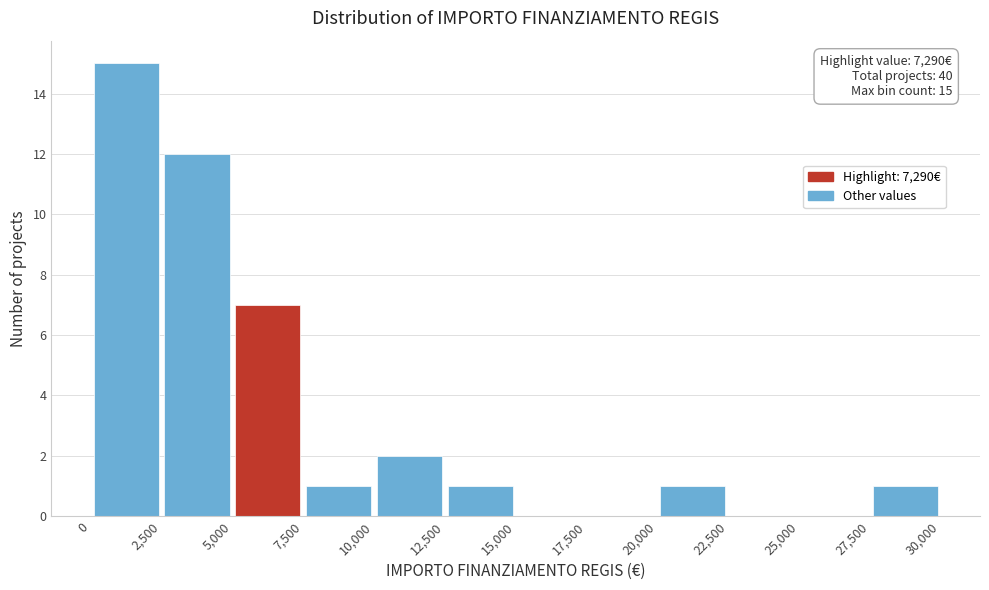

Which range on the x-axis has the tallest bar?

0 to 2,500